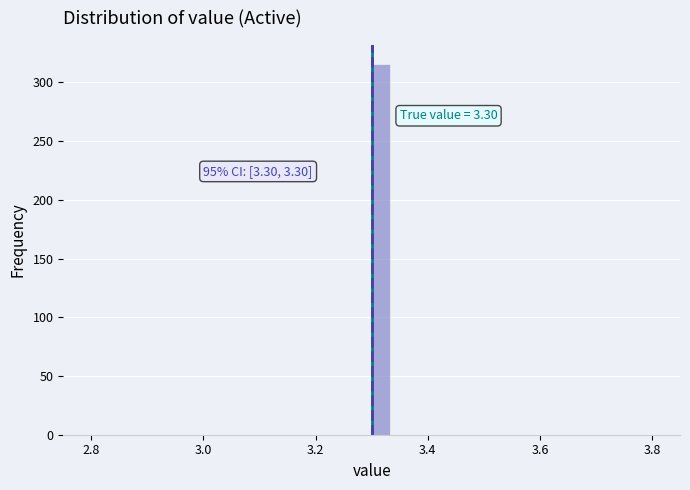

Around what value on the x-axis is the tallest bar? Give the approximate position of its centre, as read against the axis.

3.32